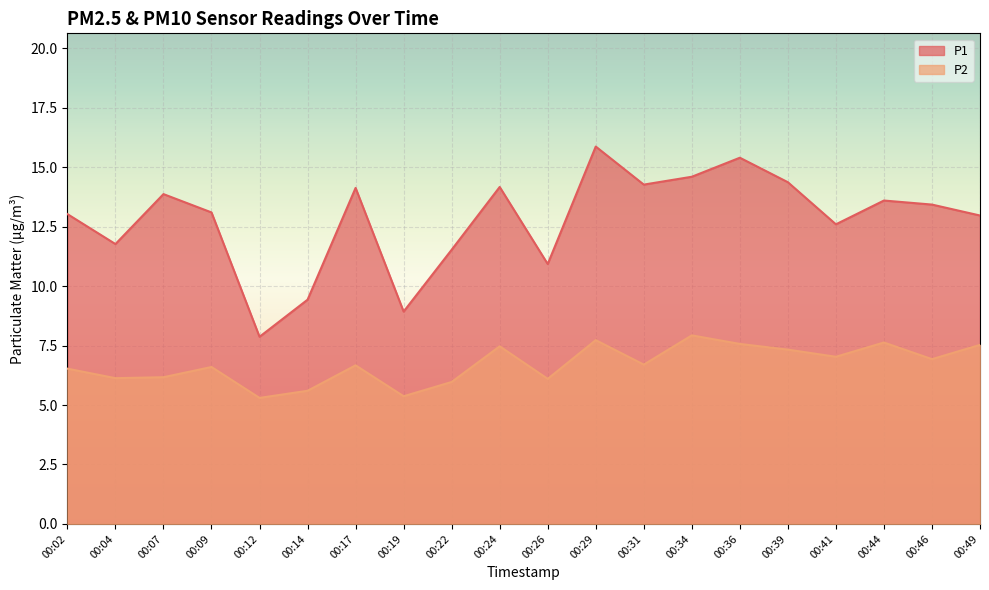

Reading right to left, extract all data points from this chart.

P1: 13.0	13.4	13.6	12.6	14.4	15.4	14.6	14.3	15.9	10.9	14.2	11.5	8.9	14.1	9.4	7.9	13.1	13.9	11.8	13.0
P2: 7.5	6.9	7.6	7.0	7.3	7.6	7.9	6.7	7.7	6.1	7.5	6.0	5.4	6.7	5.6	5.3	6.6	6.2	6.1	6.5